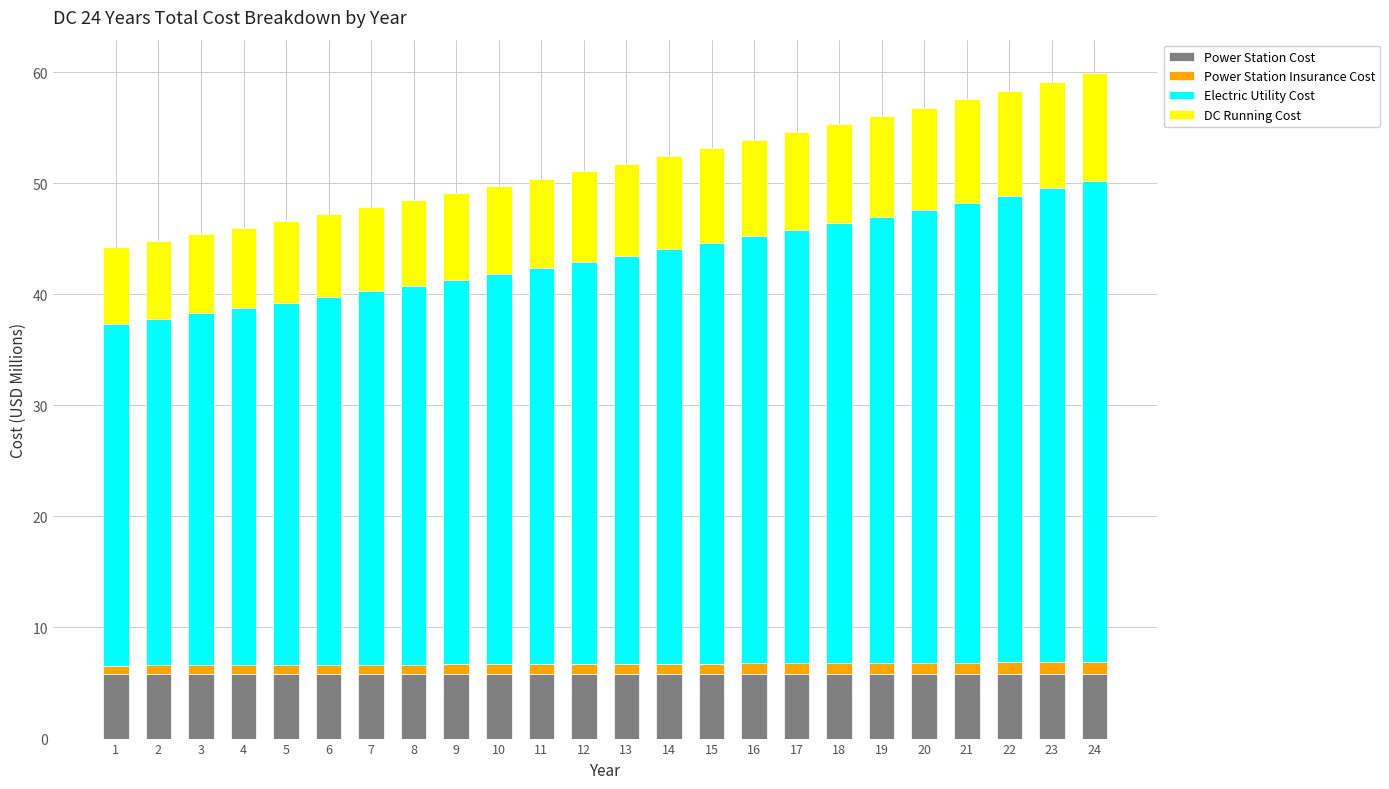

What is the minimum value for Power Station Cost?

5.8